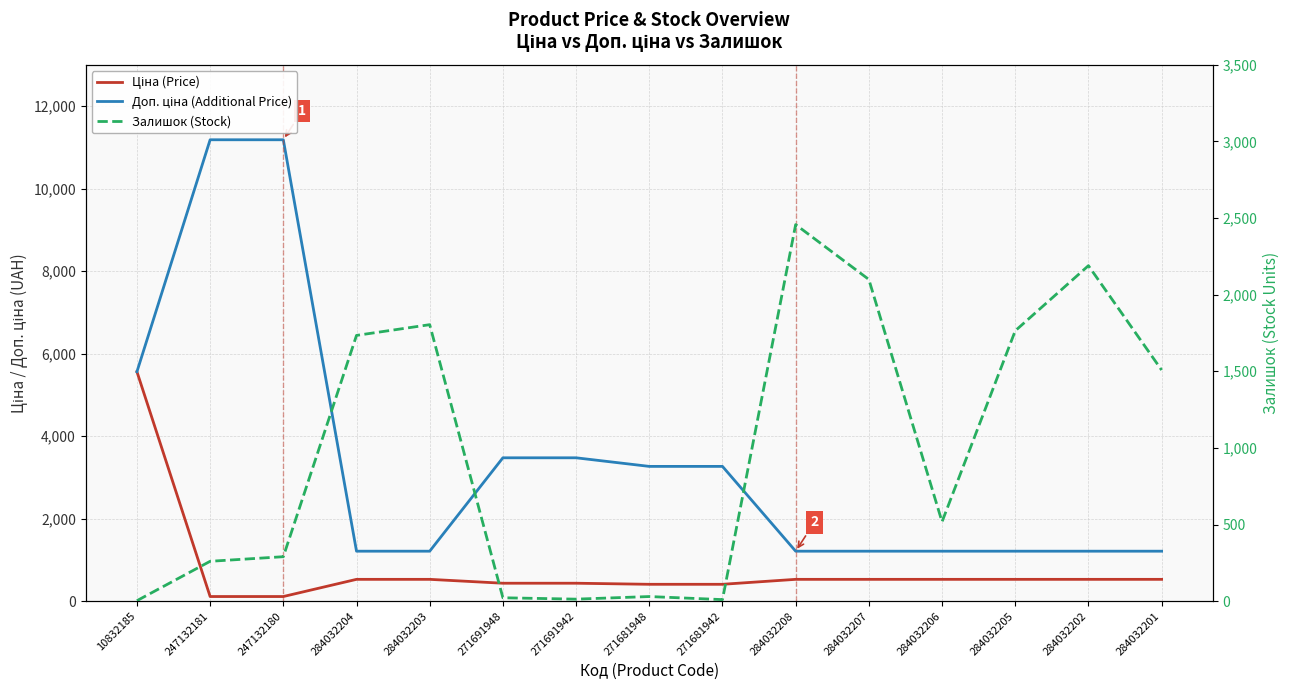

True or false: Ціна (Price) and Доп. ціна (Additional Price) intersect in this chart.

False